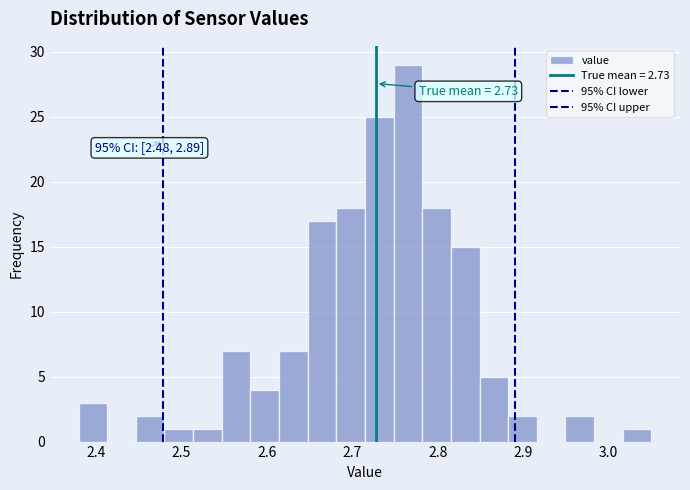

Around what value on the x-axis is the tallest bar? Give the approximate position of its centre, as read against the axis.

2.77